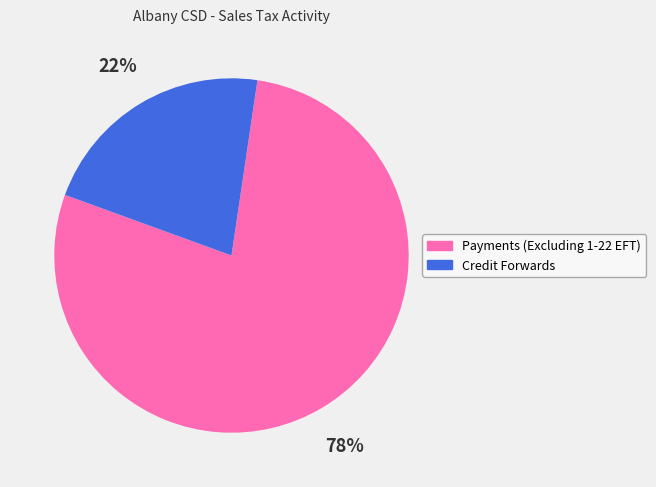

To the nearest percent, what is the difference between the Credit Forwards and Payments (Excluding 1-22 EFT) slice percentages?

56%